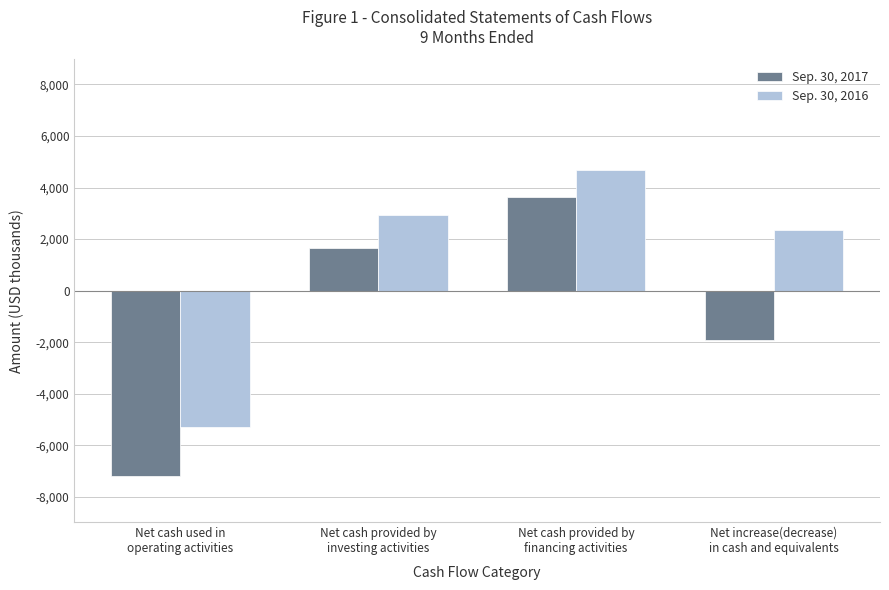

What are all the series names shown in the legend?

Sep. 30, 2017, Sep. 30, 2016